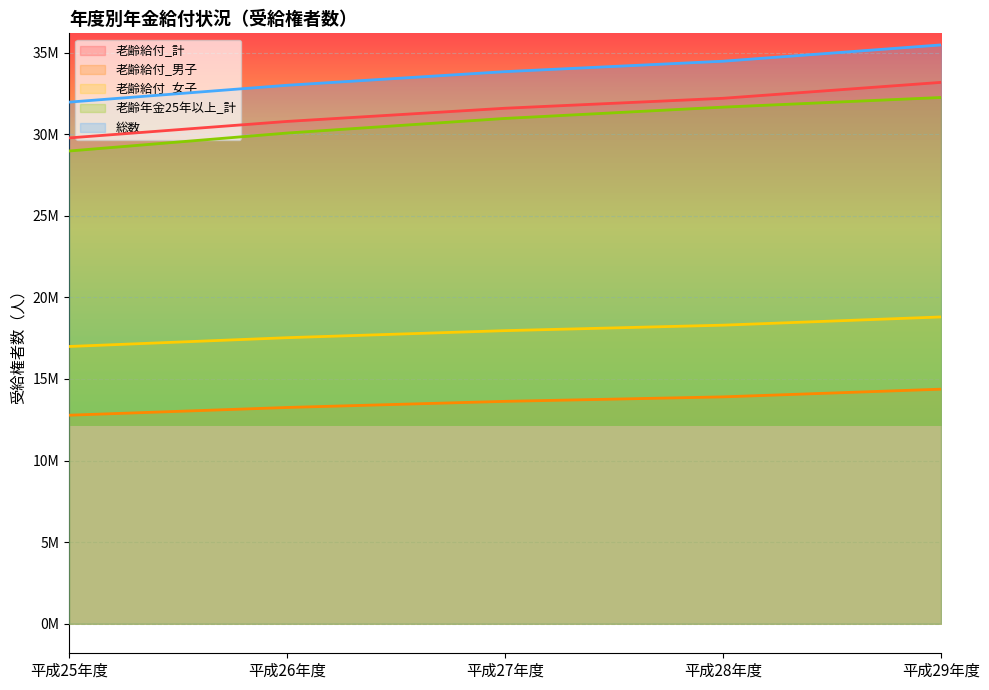

List the series in order of their peak value, highest first.

総数, 老齢給付_計, 老齢年金25年以上_計, 老齢給付_女子, 老齢給付_男子